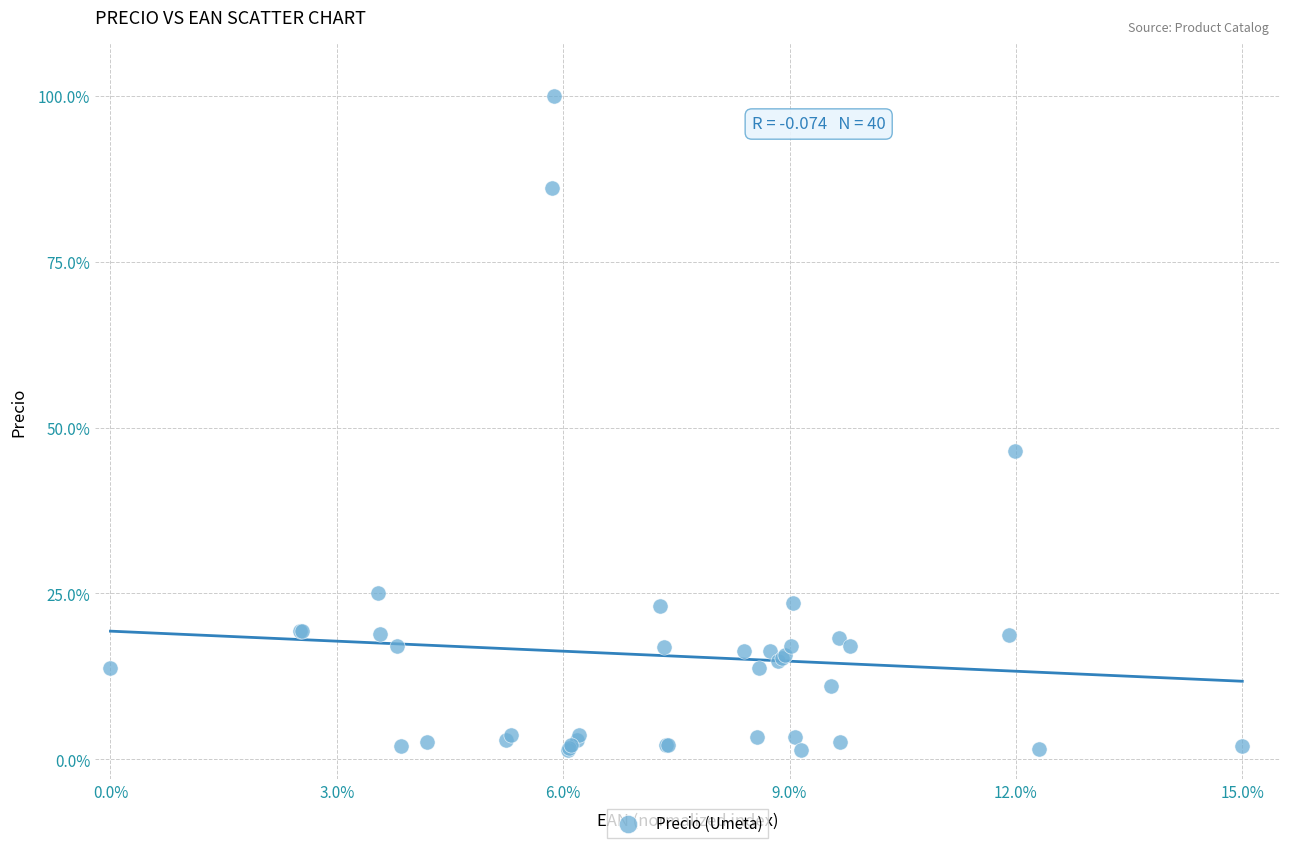

What Y value in the scatter plot is closest to 50?

46.4